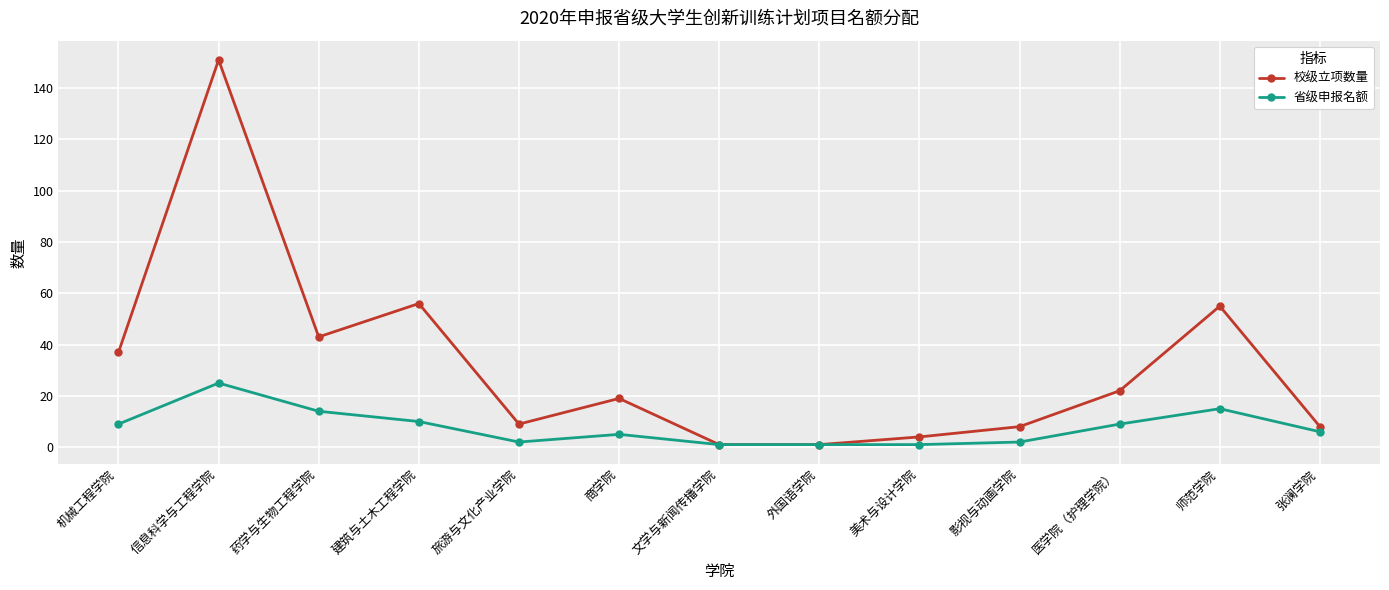

List the series in order of their peak value, lowest first.

省级申报名额, 校级立项数量